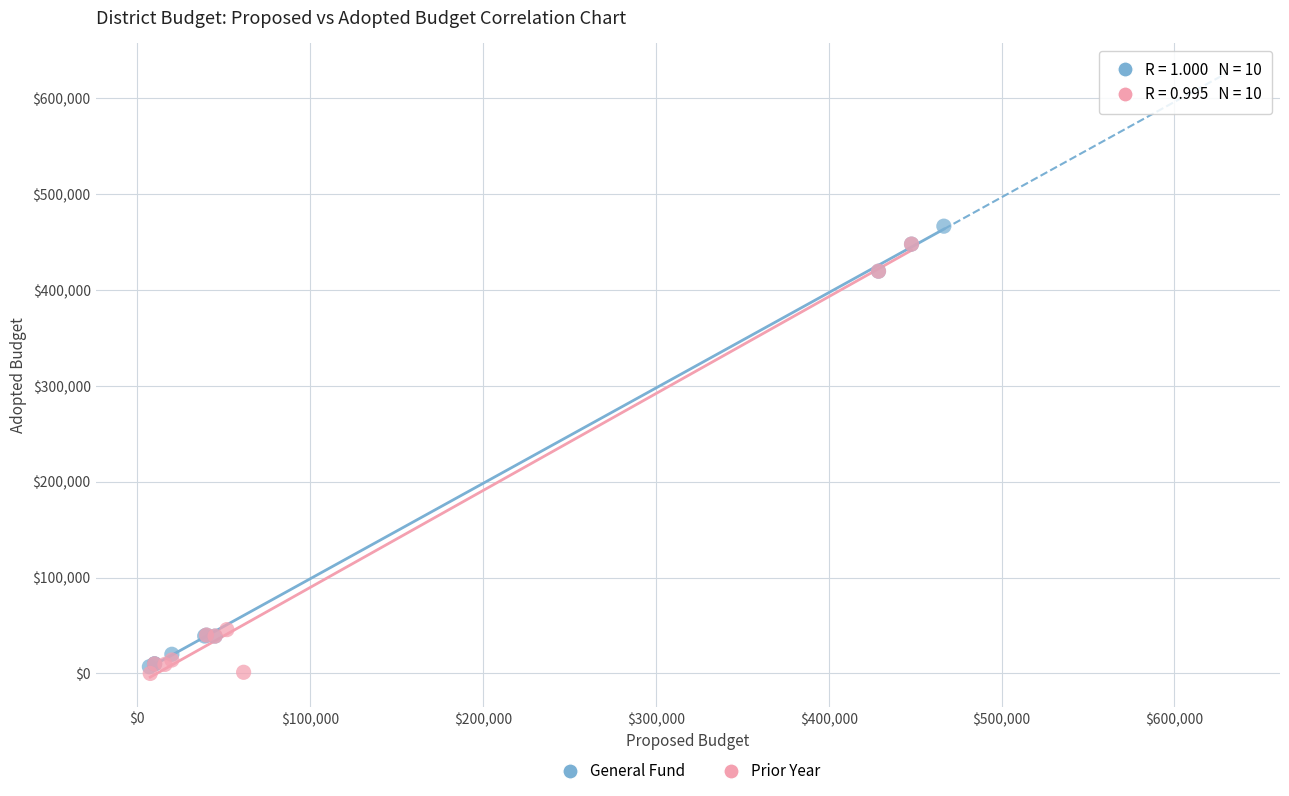

Which series reaches the maximum Y coordinate?

General Fund